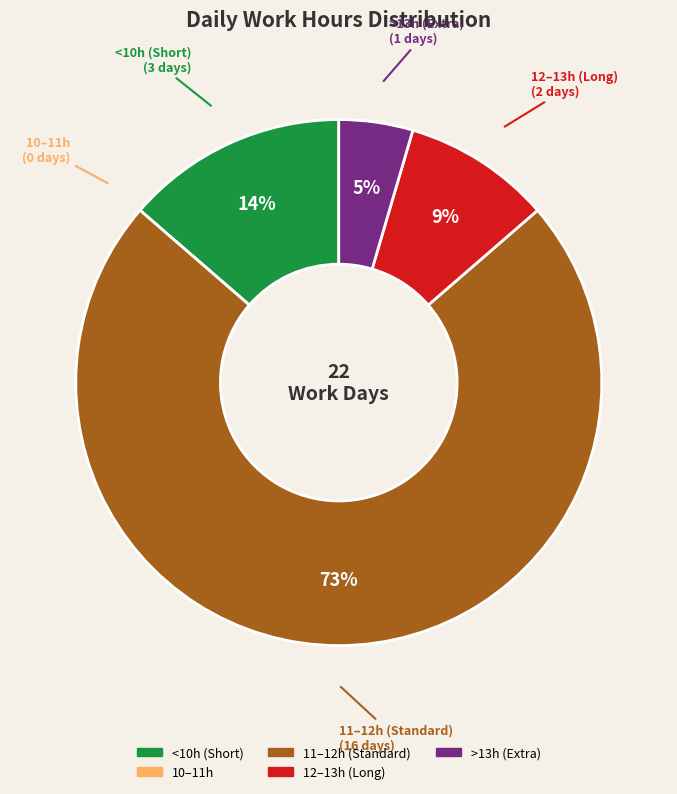

To the nearest percent, what is the average slice percentage?

20%